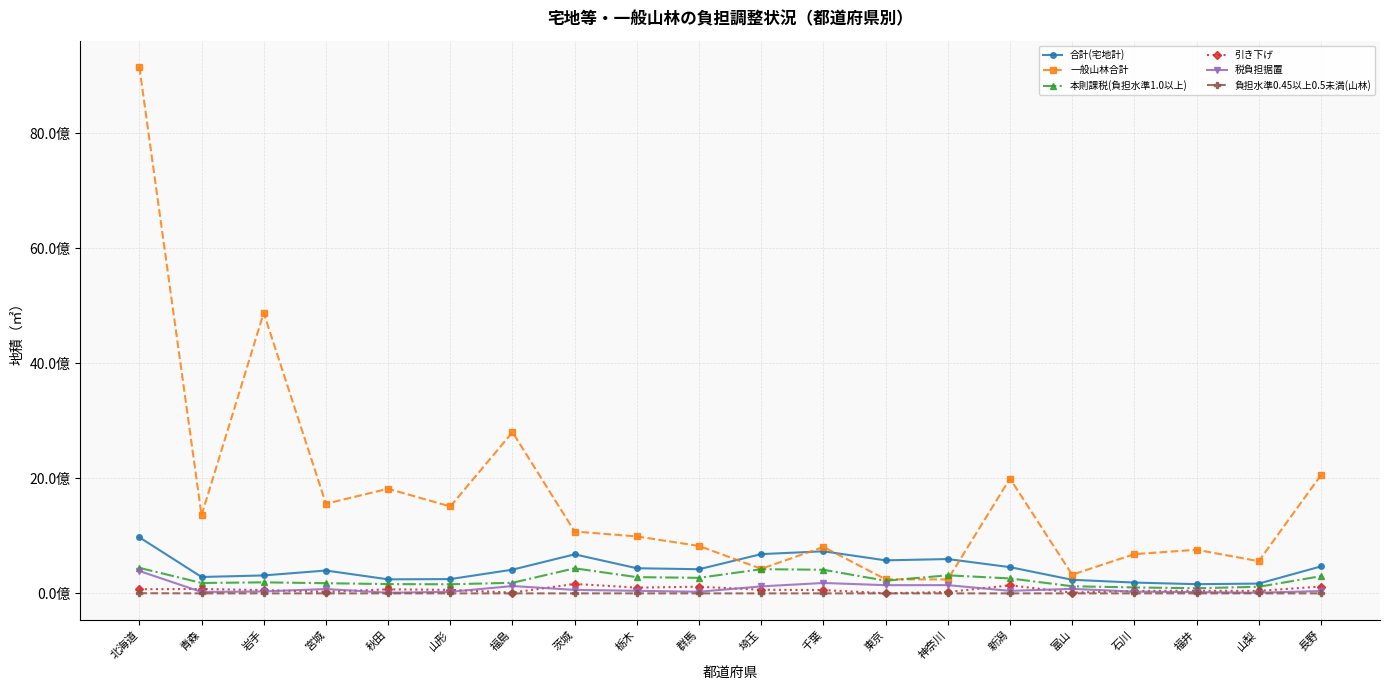

Is this an area chart (filled region under the line)?

No